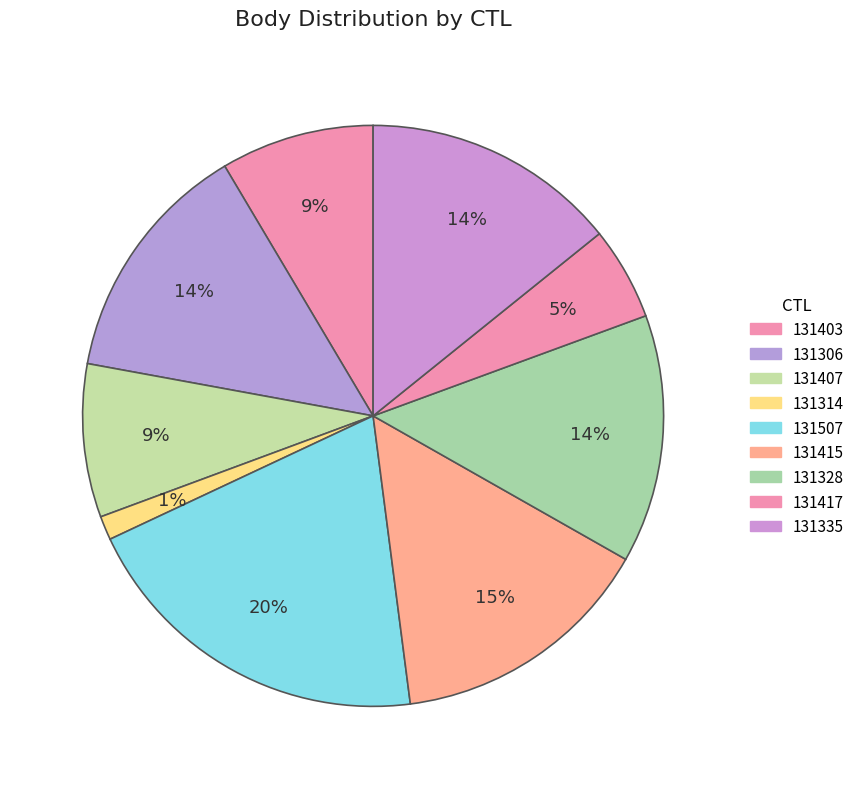

To the nearest percent, what is the combined percentage of 131507 and 131314?

21%